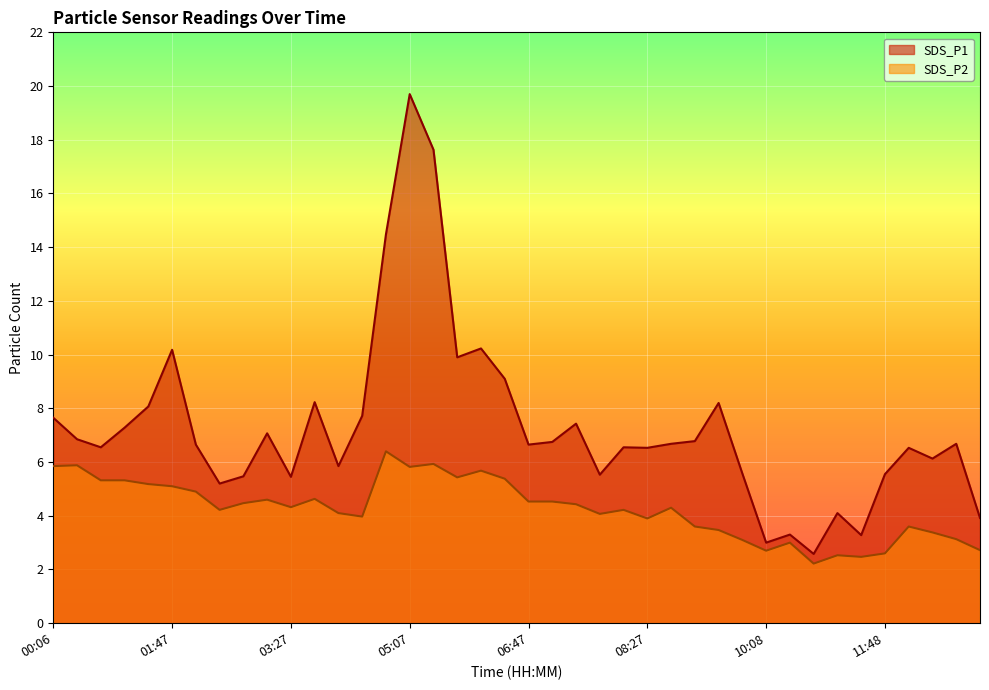

True or false: SDS_P1 and SDS_P2 intersect in this chart.

False